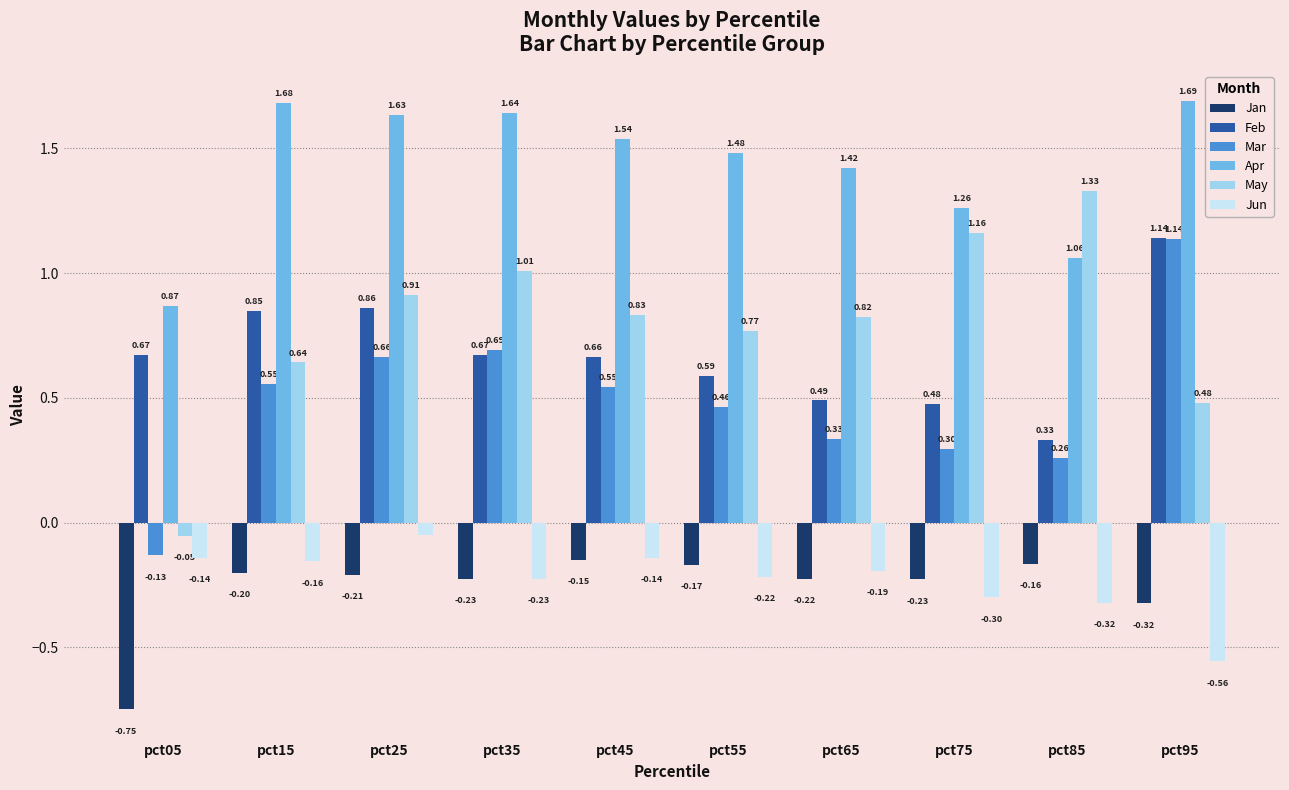

Which series has the largest range (max minus min)?

May